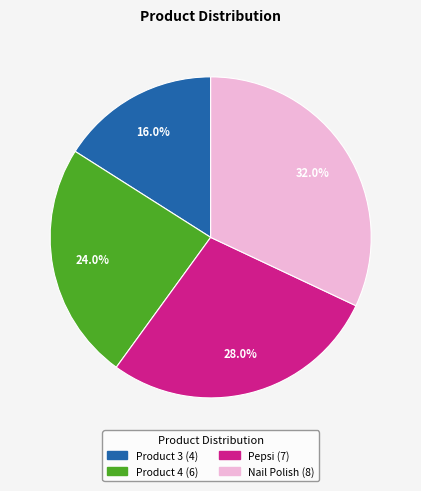

What percentage is the Pepsi slice, to the nearest percent?

28%